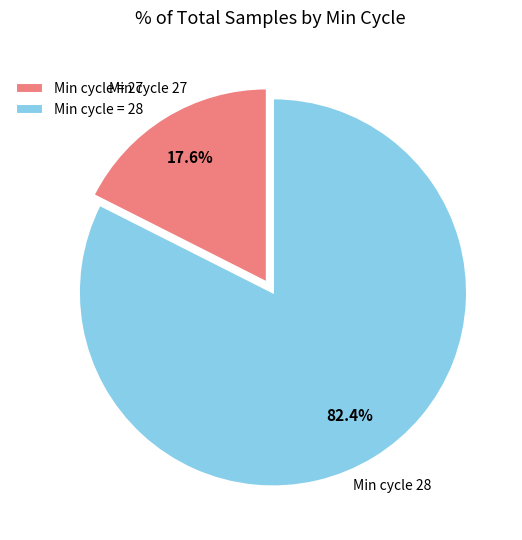

Approximately how many times larger is the value at Min cycle = 28 compared to Min cycle = 27?

4.7